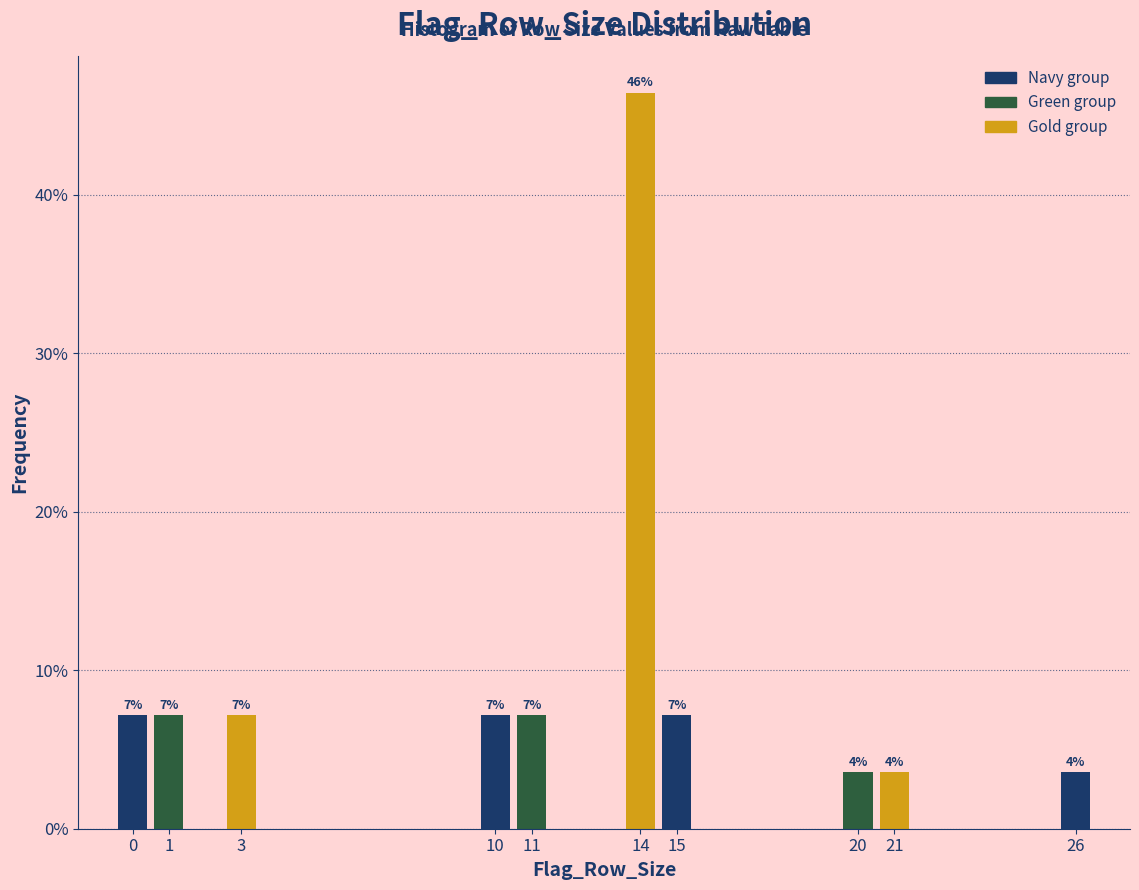

Are the bars horizontal?

No